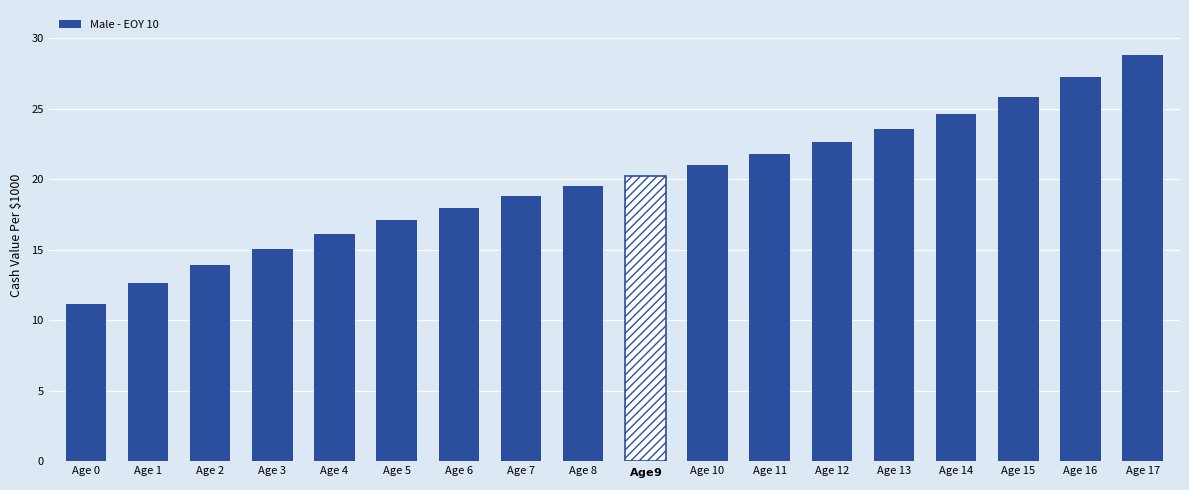

Where is the data nearest to the value 19?

Age 7